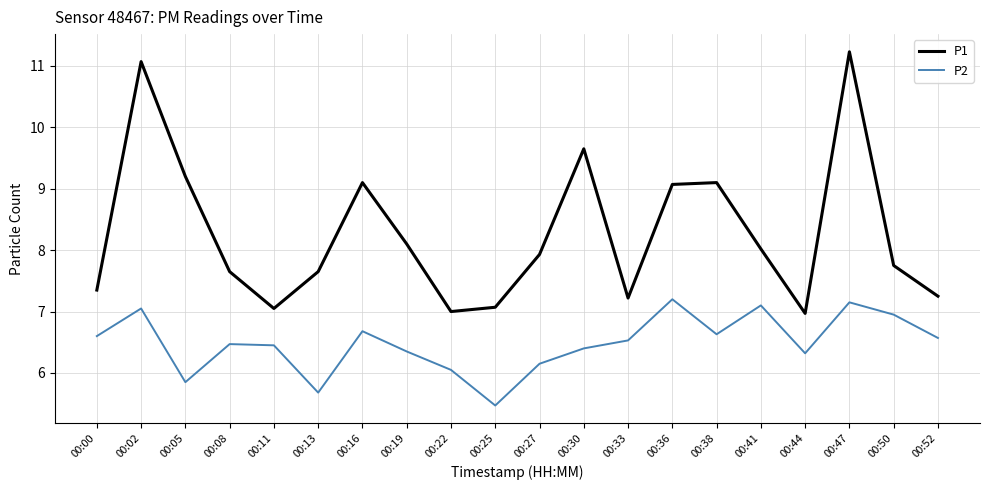

Which label corresponds to the smallest value in the chart?

00:25